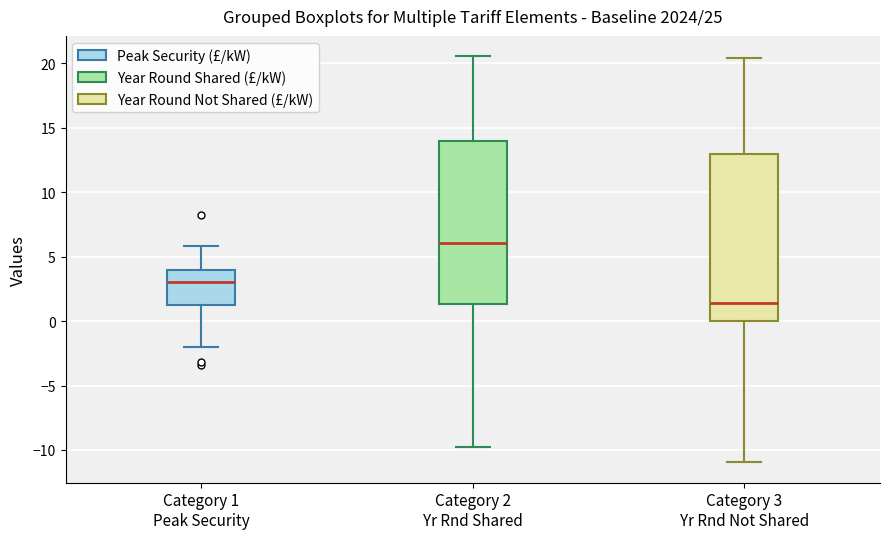

Where does the median line of the box for Category 3 Yr Rnd Not Shared sit on the y-axis? The values are not printed on the chart, so give them approximately, as read against the axis.

1.5